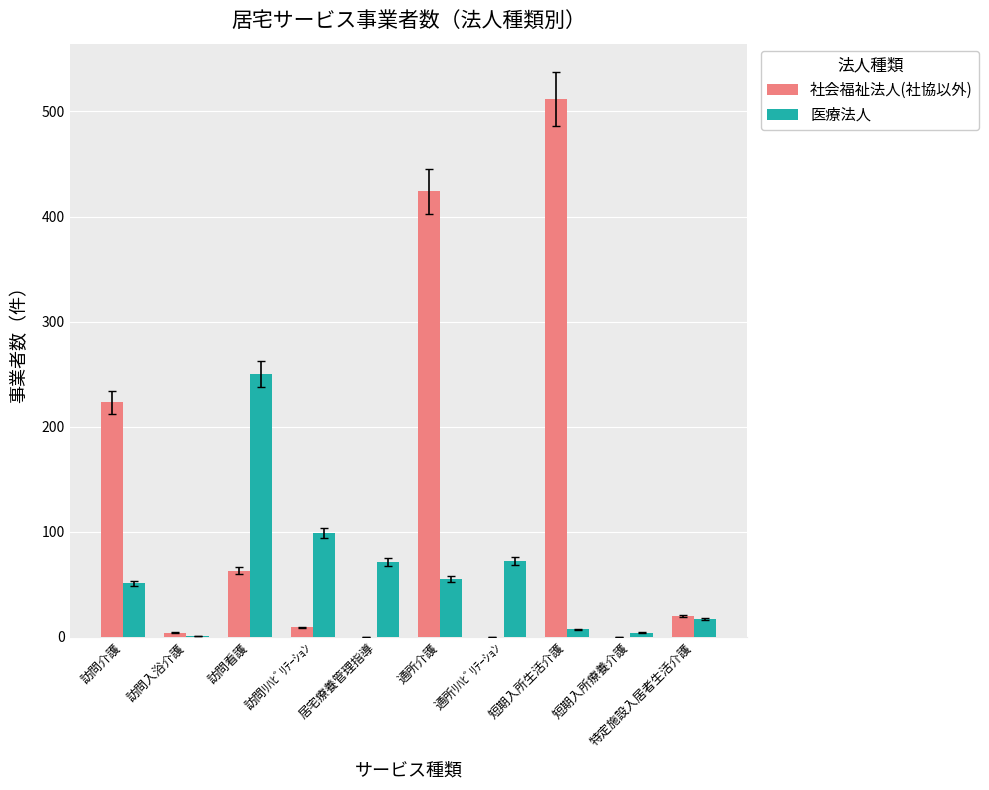

Read the 社会福祉法人(社協以外) value at 訪問介護, to the nearest 50.

200